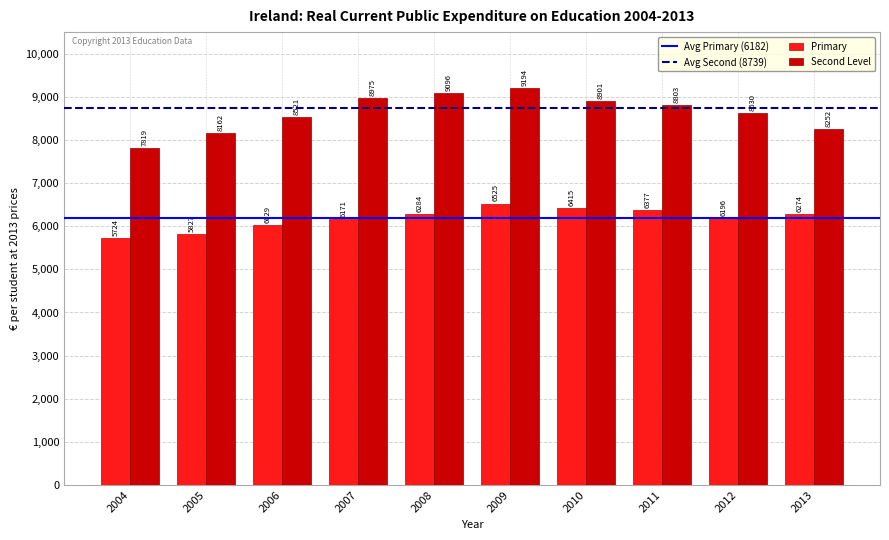

How many data points in Second Level are less than 8803?

5